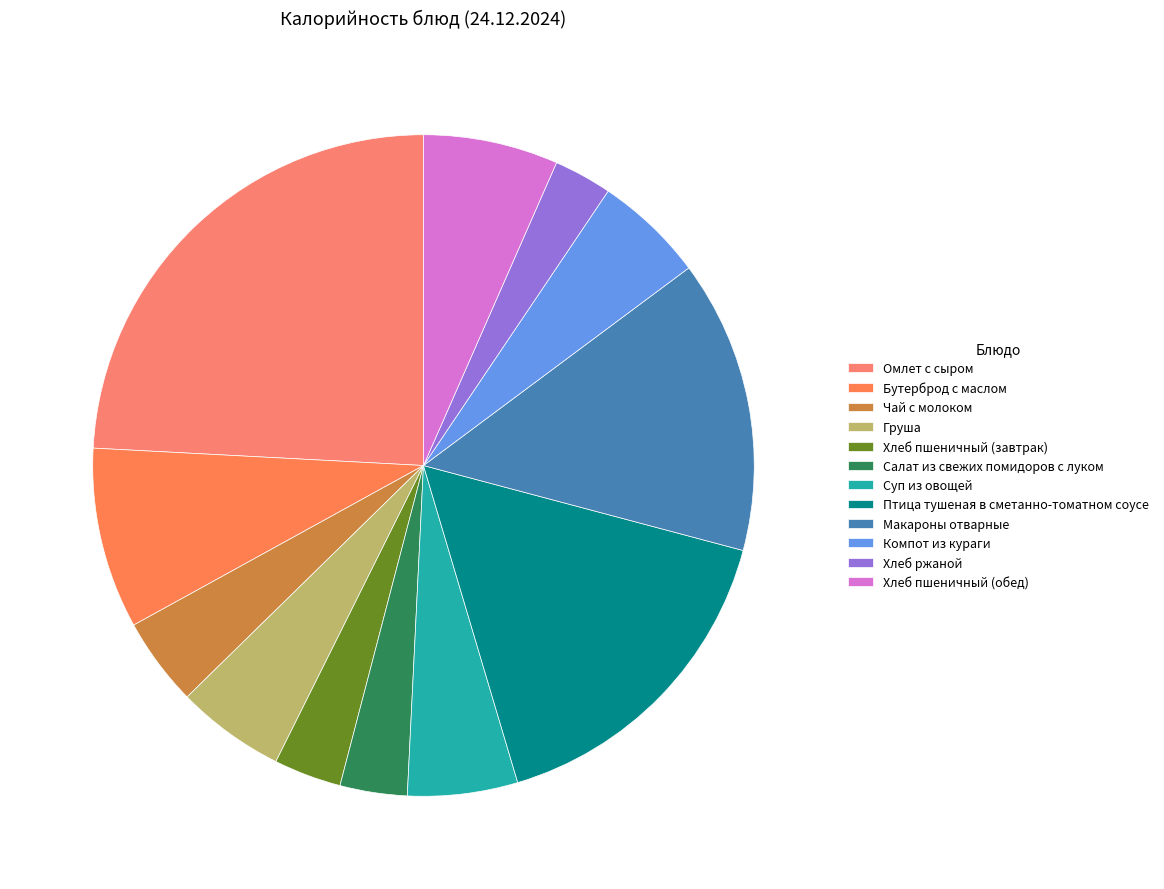

Count the number of slices in the pie.

12